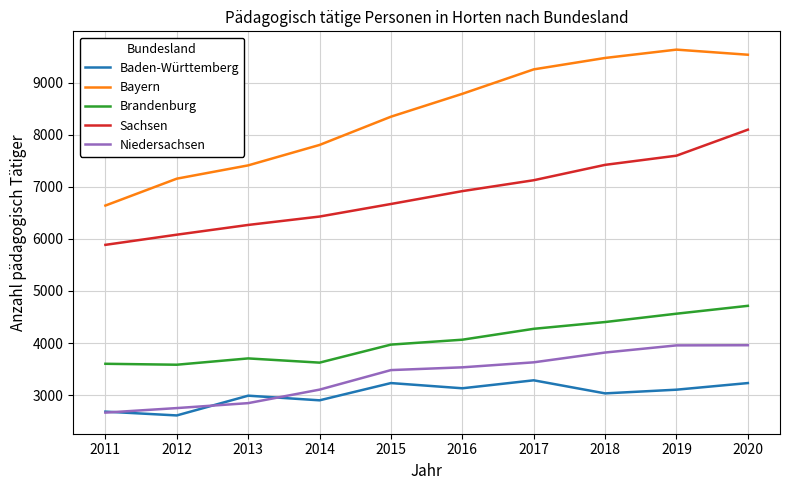

How many values in the Baden-Württemberg series are below 3106?

5